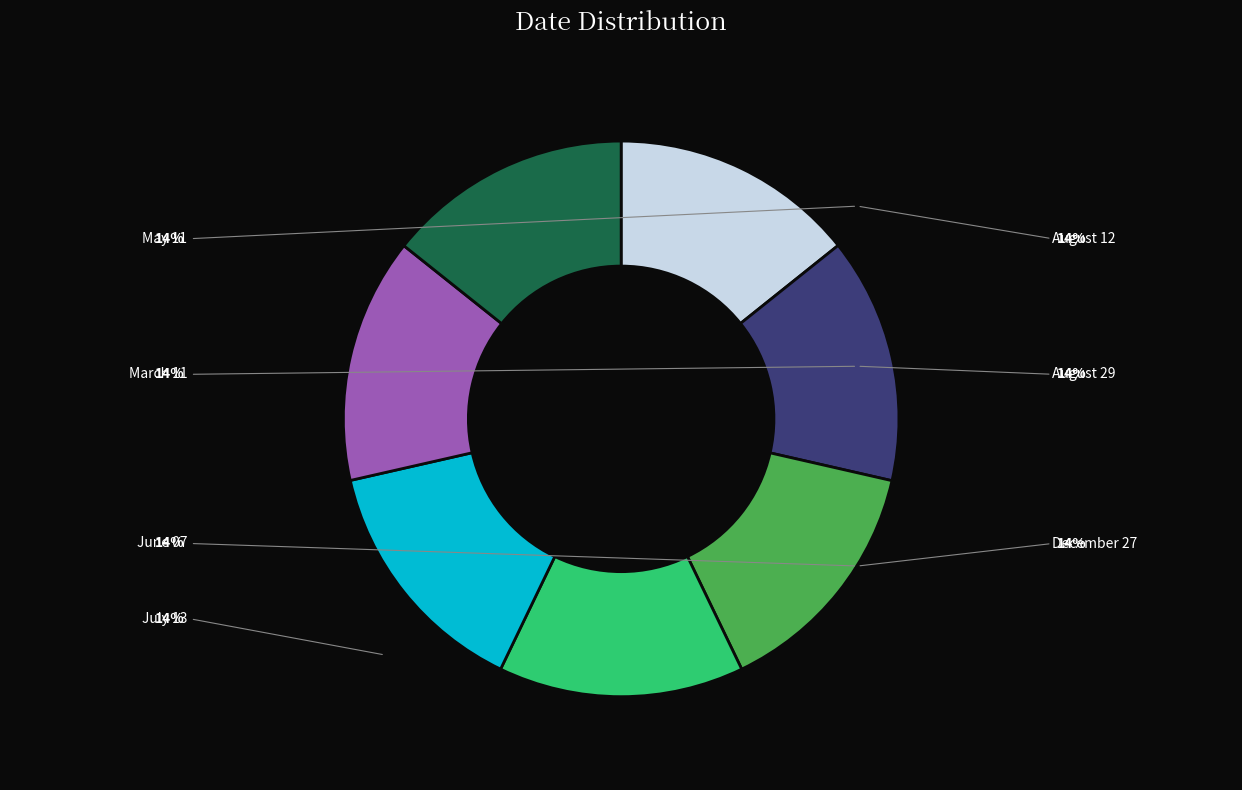

How much of the chart is everything except July 13?

85.7%